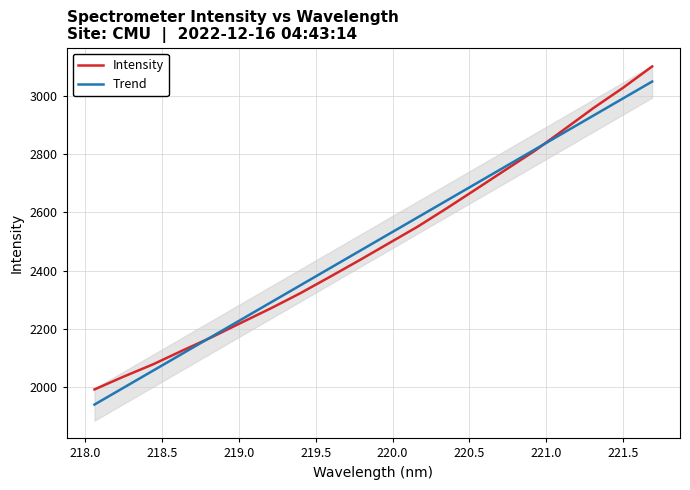

What is the difference between the second highest and second lowest values in the Trend series?

992.6